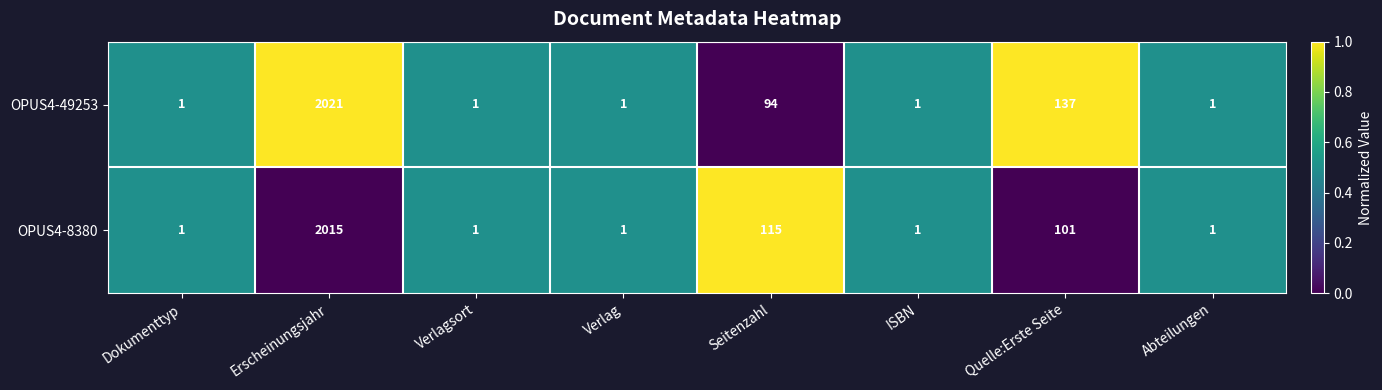

What is the difference between the maximum and minimum values in the OPUS4-49253 series?

2020